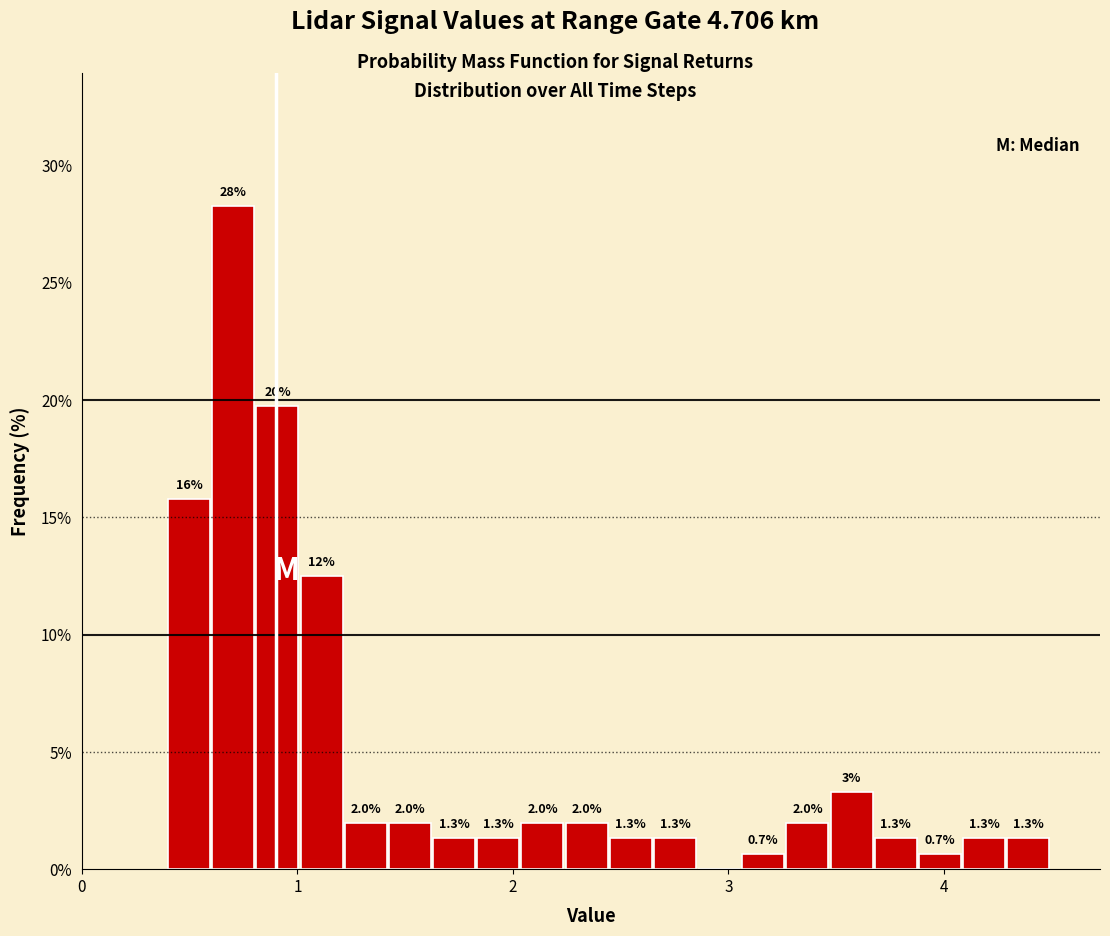

Read against the x-axis, roughly where is the centre of the tallest bar?

0.7